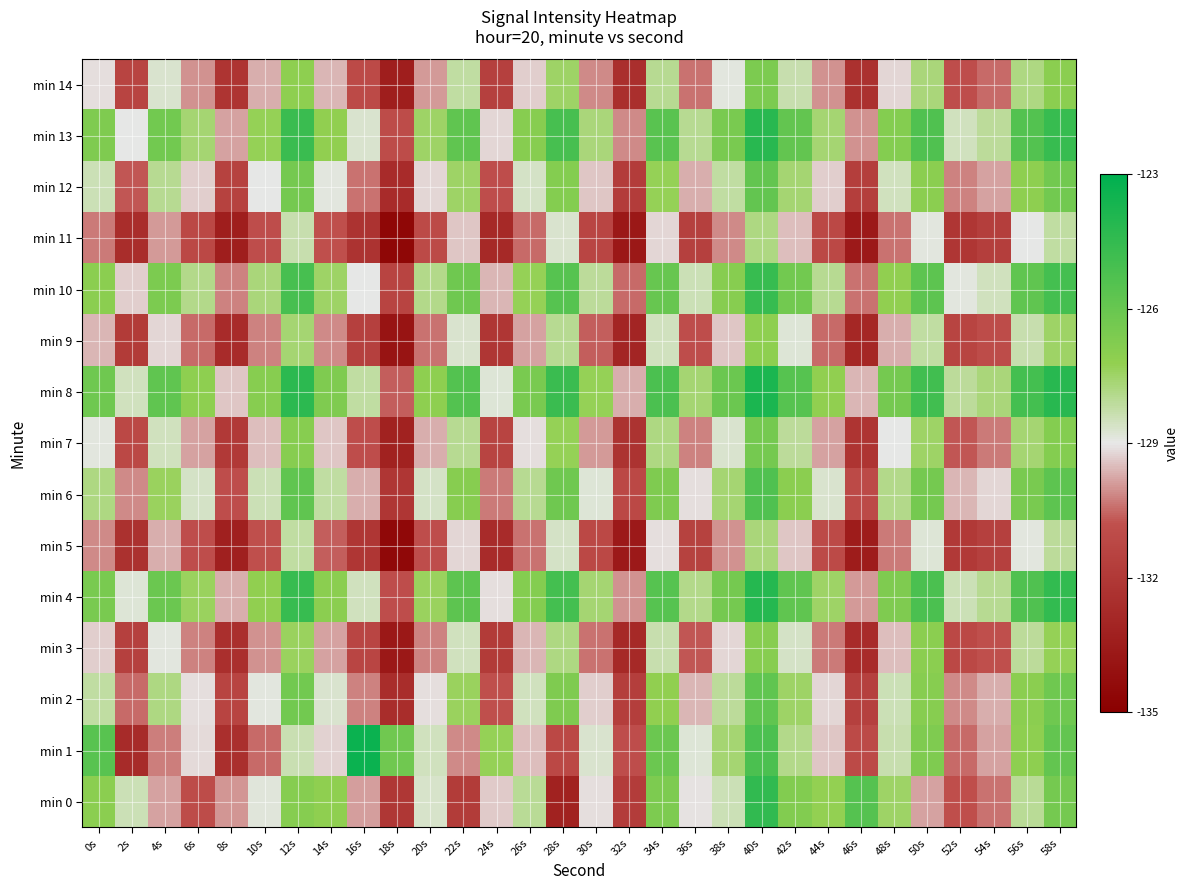

Rank the series by their maximum value, from lowest to highest.

min 11, min 5, min 9, min 3, min 14, min 7, min 12, min 2, min 6, min 10, min 0, min 13, min 4, min 8, min 1